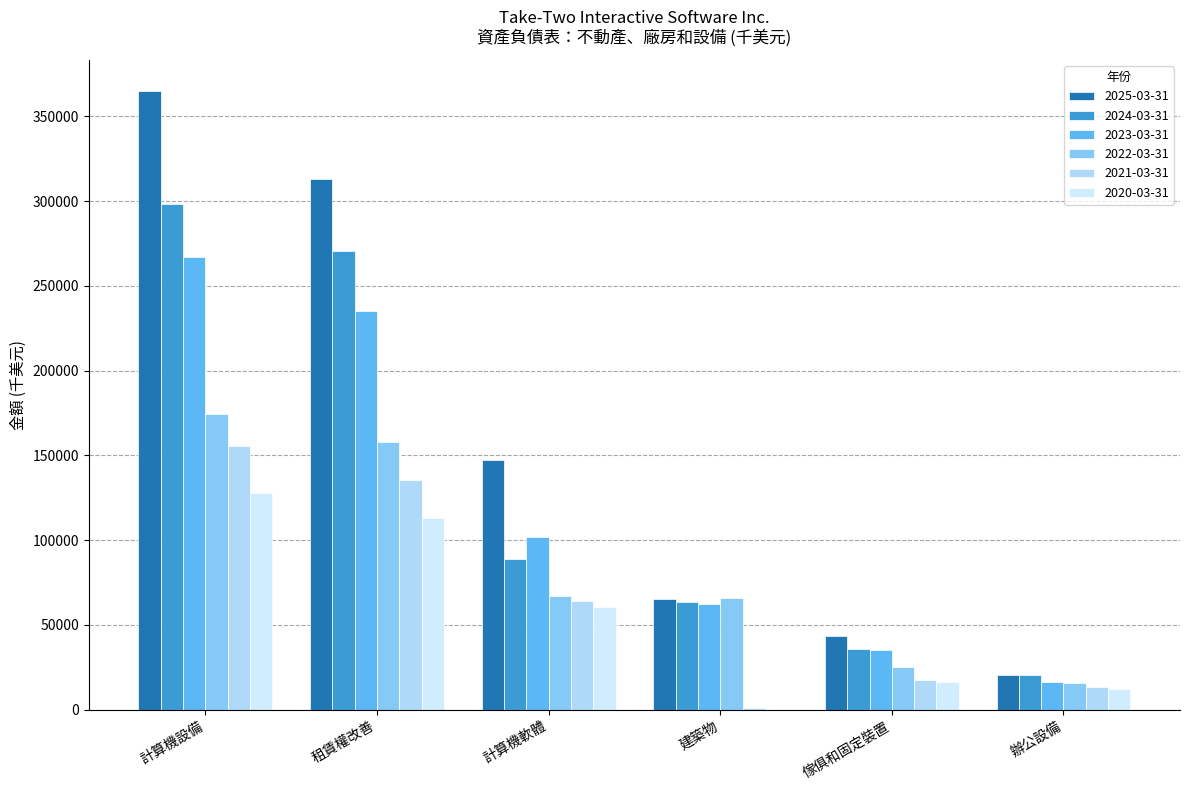

At which category is the sum across all series the highest?

計算機設備